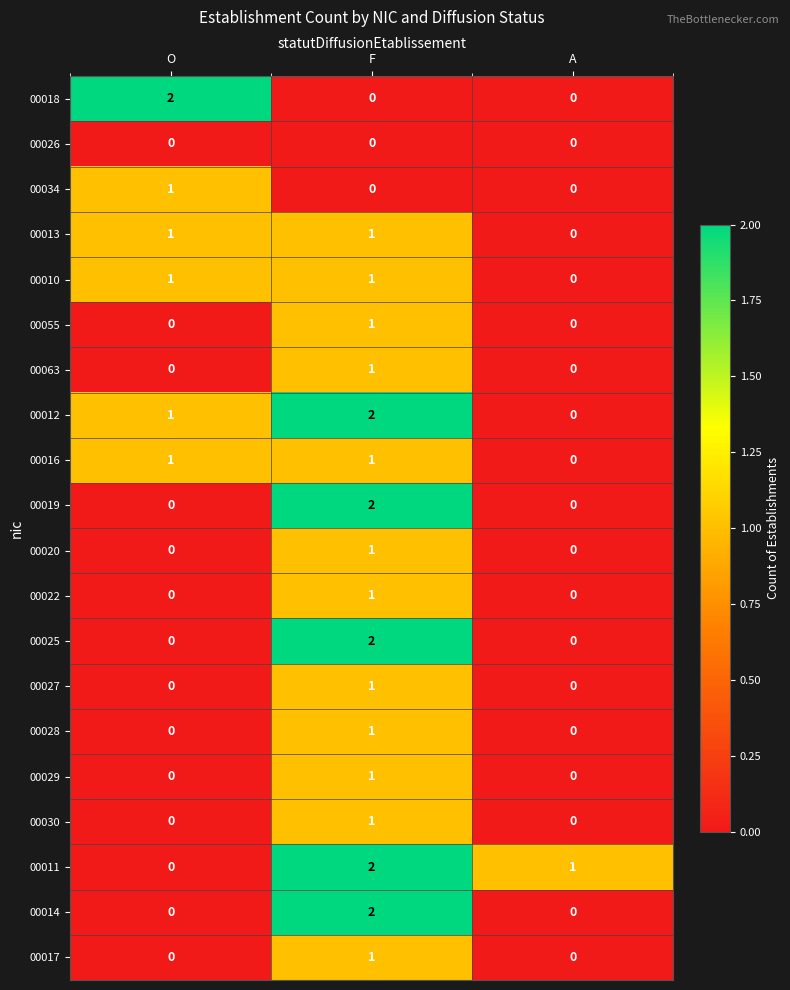

Is it true that 00019 equals -1 at A?

False